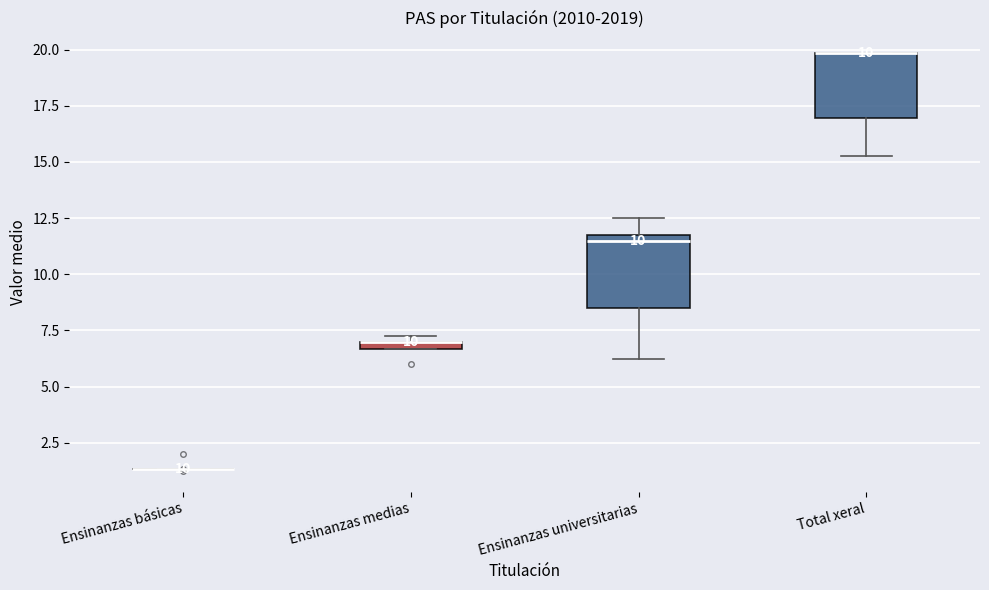

Where is the lower edge of the box for Ensinanzas universitarias on the y-axis? The values are not printed on the chart, so give them approximately, as read against the axis.

8.5